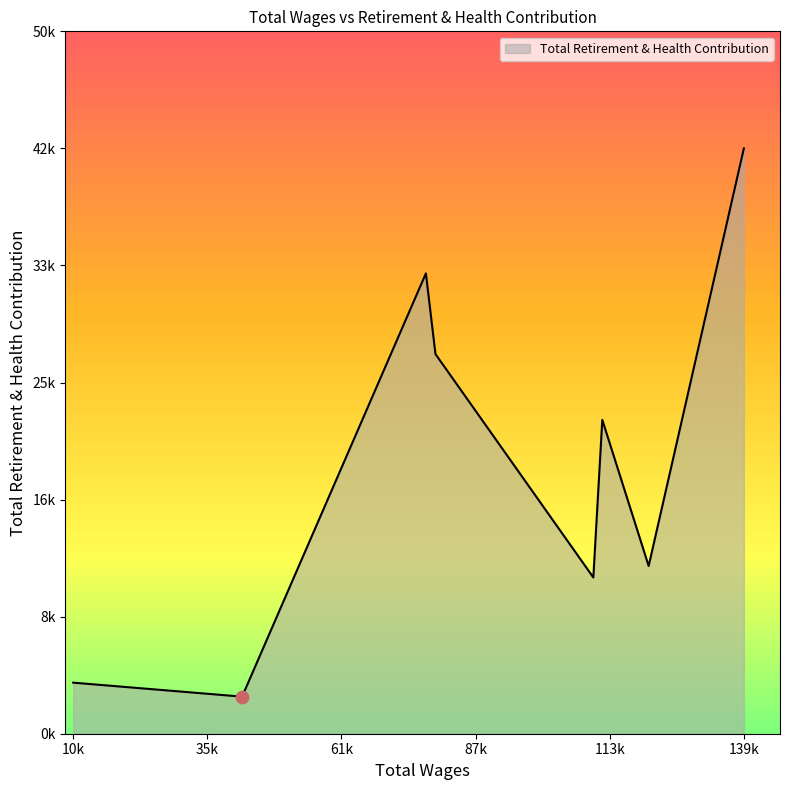

Does the chart have visible grid lines?

No